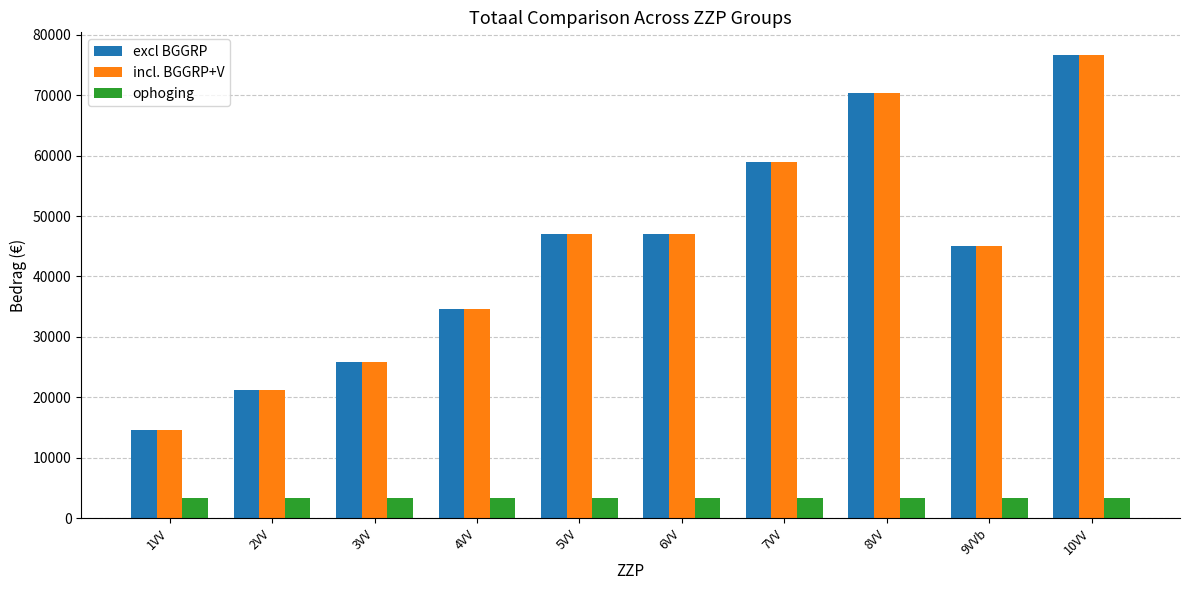

What is the sum of all ophoging values?

33570